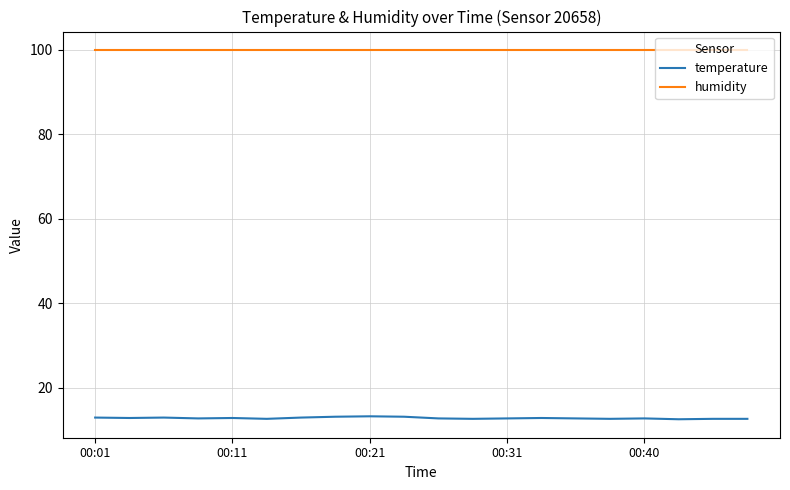

Which series has the largest total across all categories?

humidity